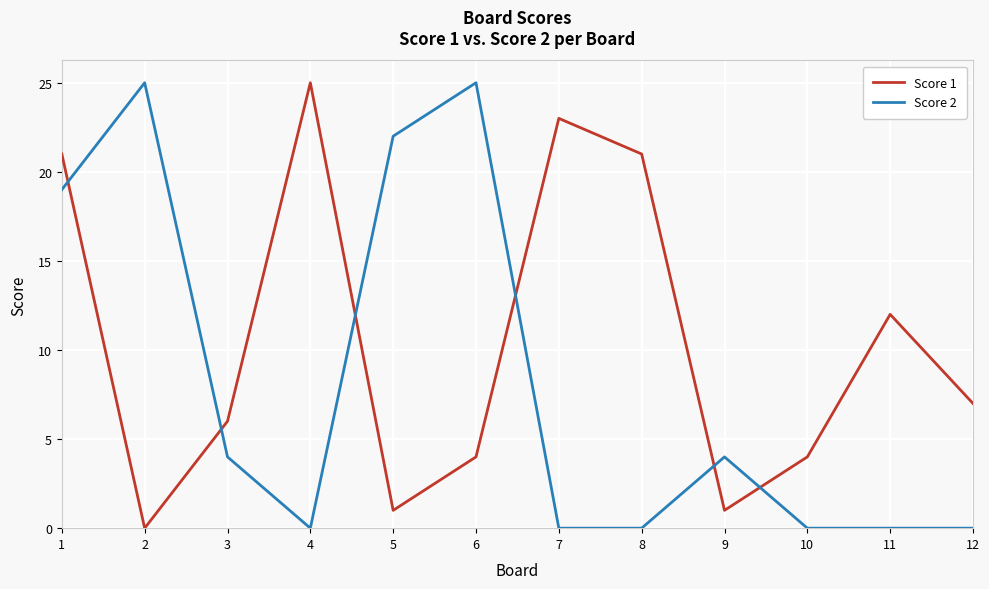

Reading right to left, list all the values displayed in this chart.

Score 1: 7	12	4	1	21	23	4	1	25	6	0	21
Score 2: 0	0	0	4	0	0	25	22	0	4	25	19